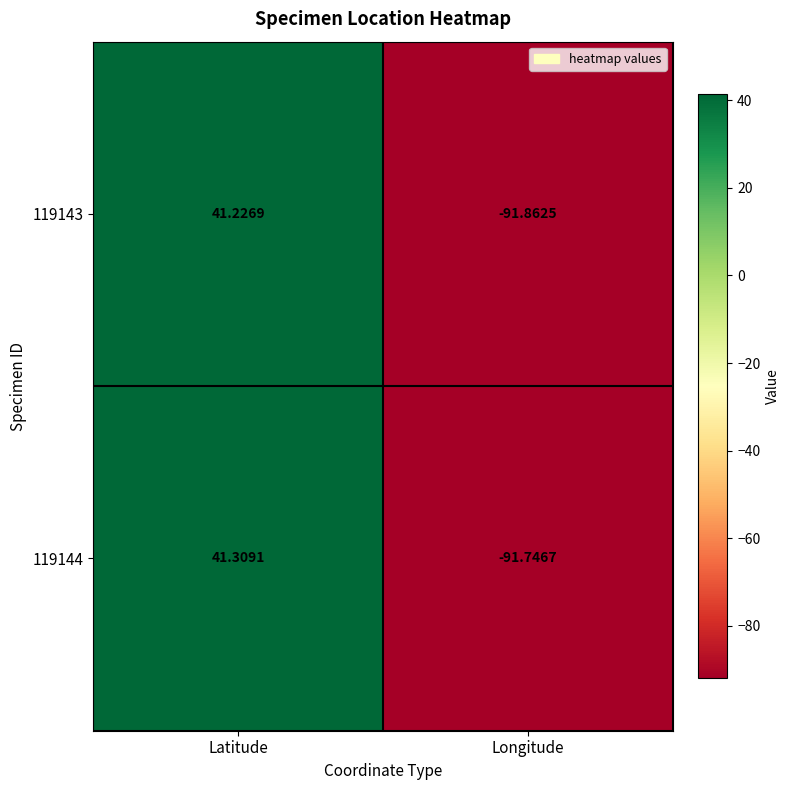

List the labels in order of 119144 value, largest first.

Latitude, Longitude